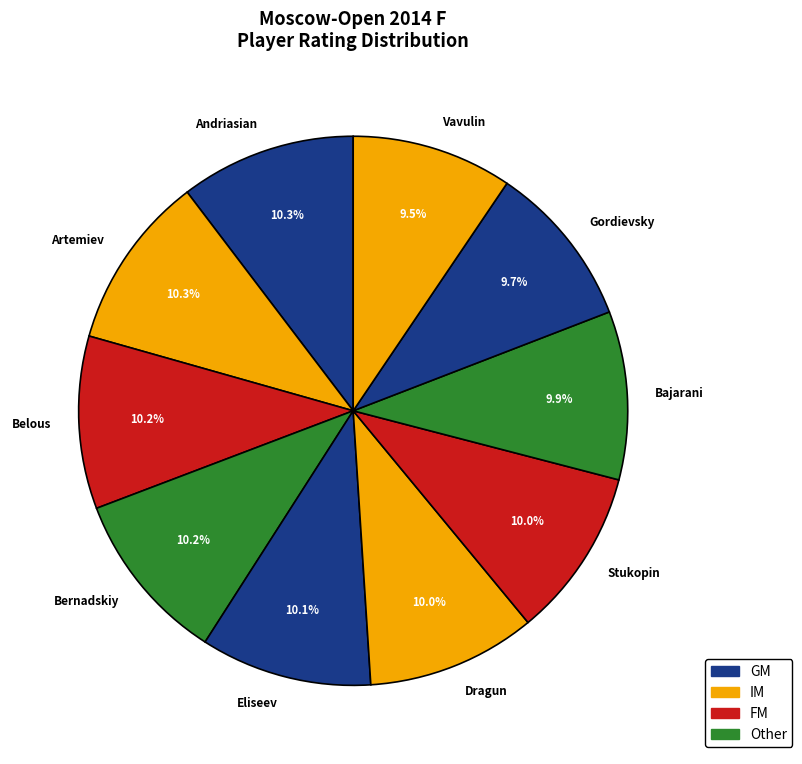

To the nearest percent, what is the difference between the largest and smallest slice percentages?

1%